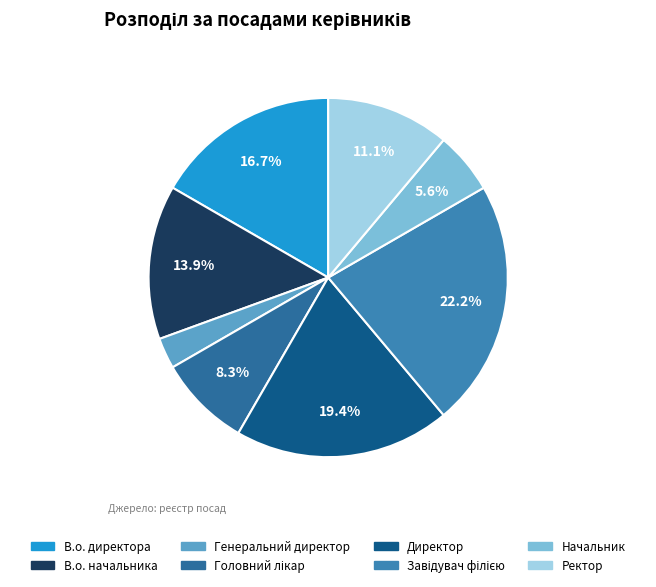

What is the smallest slice in the pie chart?

Генеральний директор